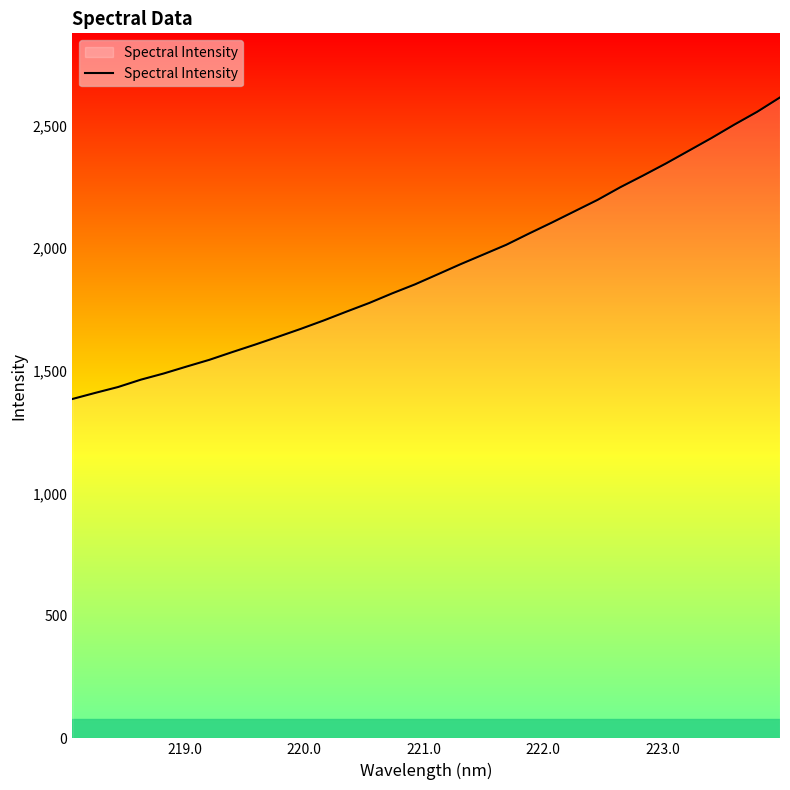

How many lines are shown in the chart?

1